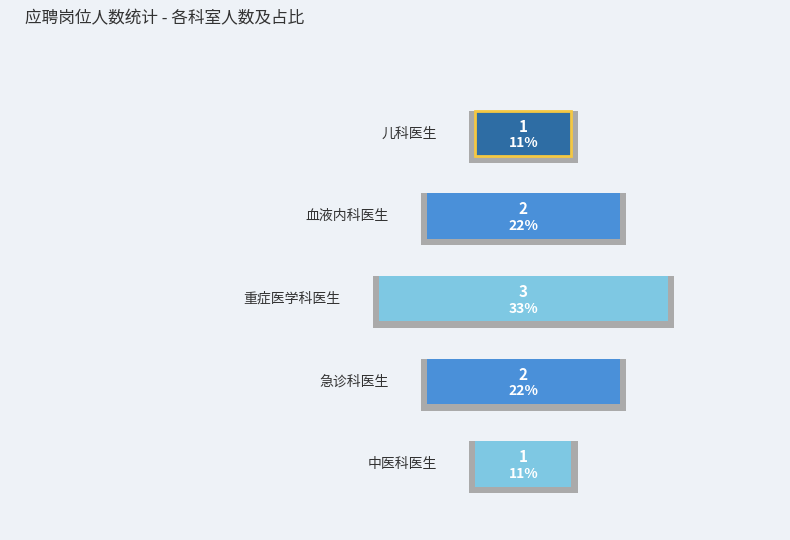

Does the chart contain stacked bars?

No